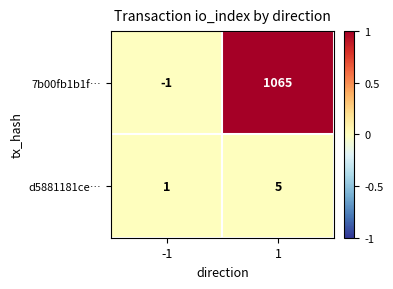

Which label corresponds to the smallest value in the chart?

-1